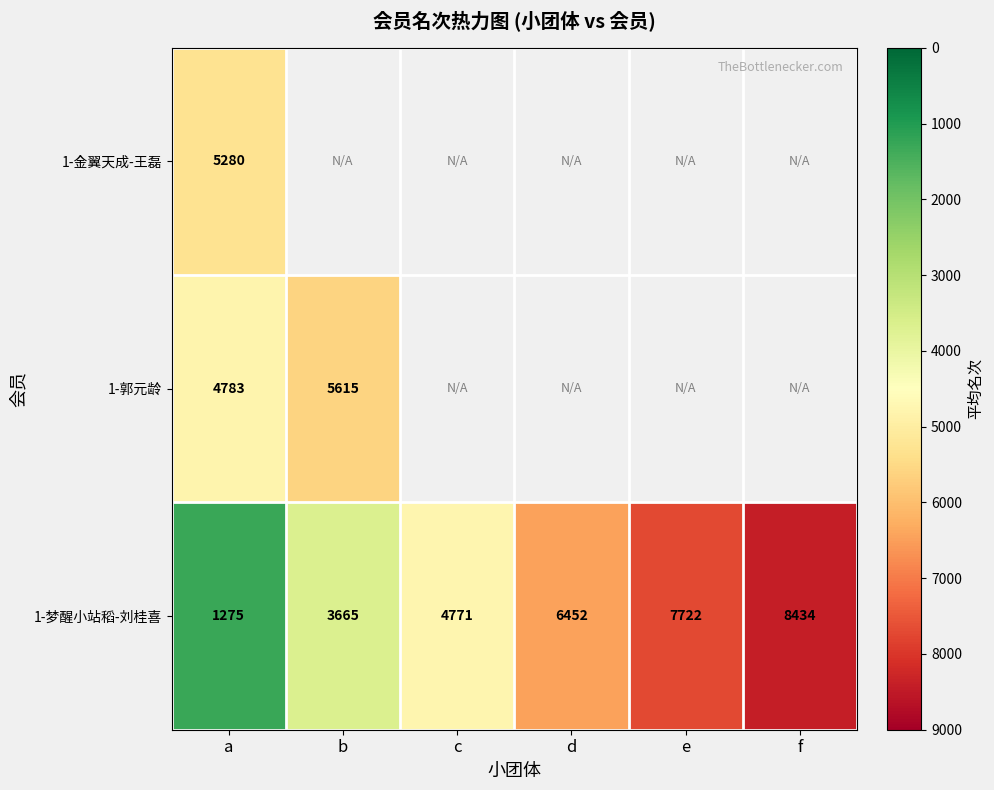

What is the lowest value of the 1-梦醒小站稻-刘桂喜 series?

1275.0